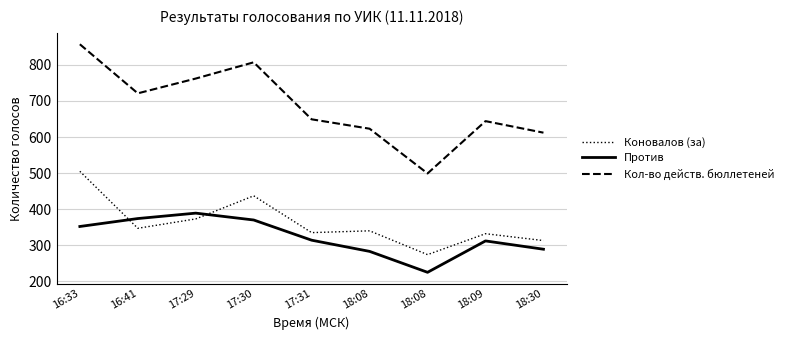

What is the difference between the second highest and minimum values in the Коновалов (за) series?

163